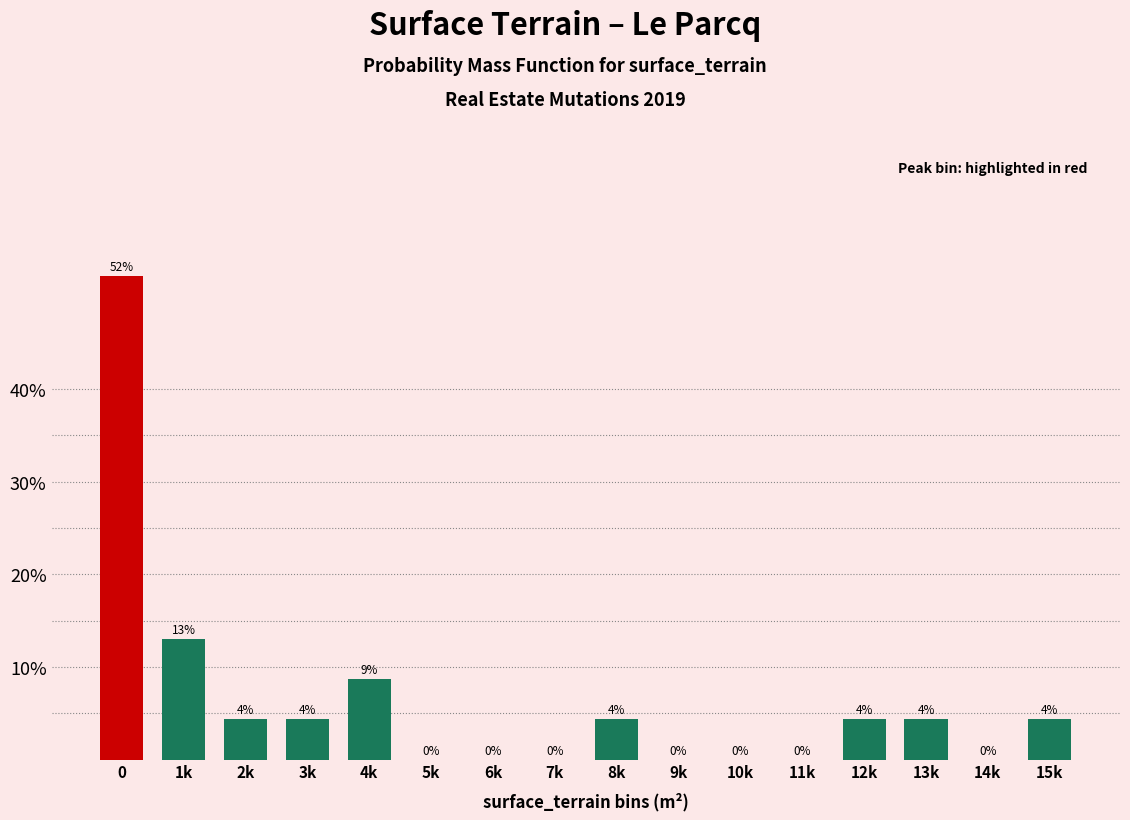

Is it true that the value at 10k is 0.0?

True